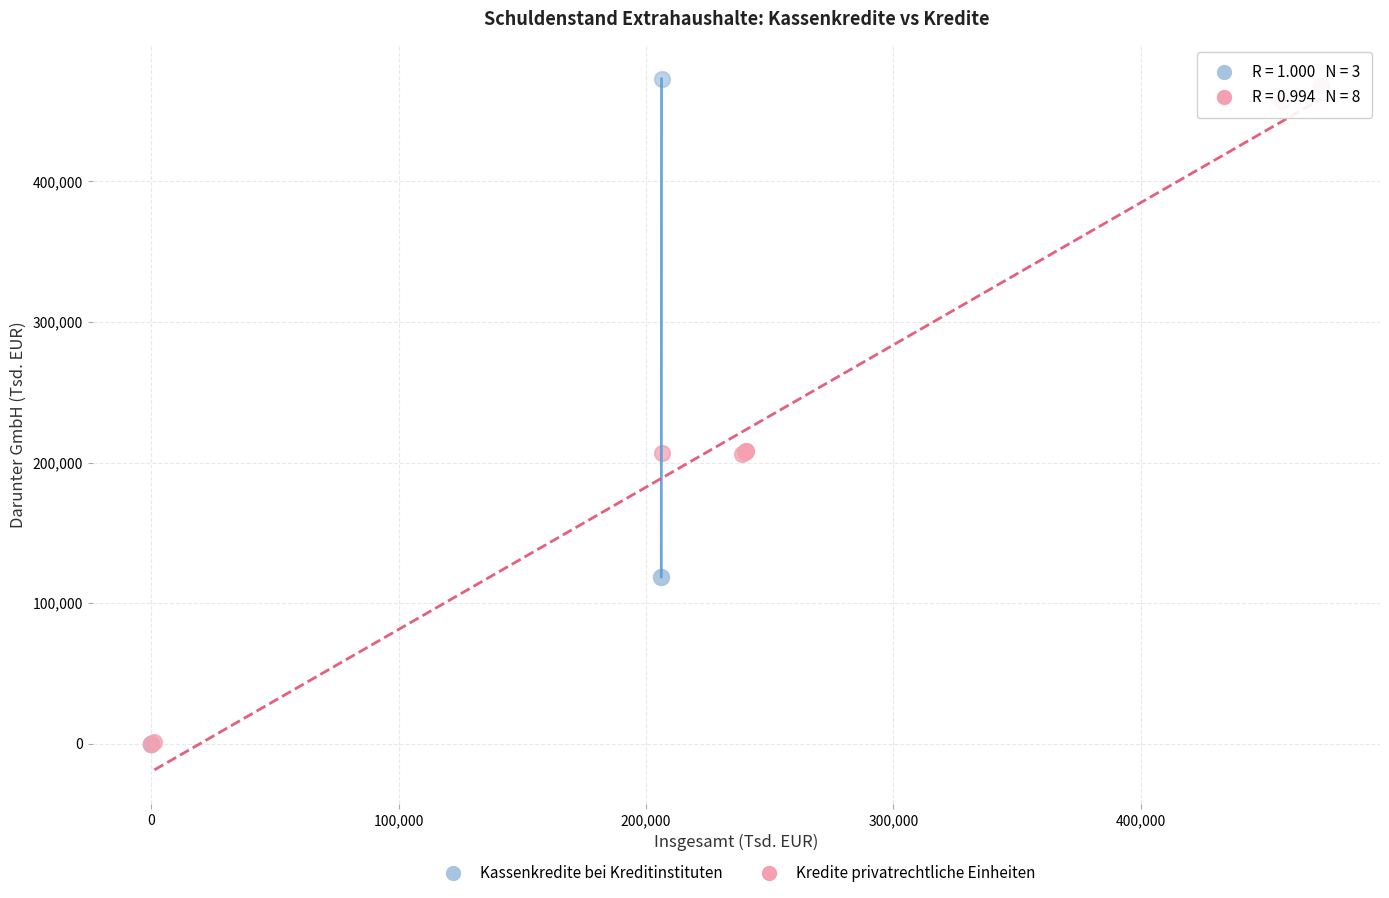

What are all the series names shown in the legend?

Kassenkredite bei Kreditinstituten, Kredite privatrechtliche Einheiten